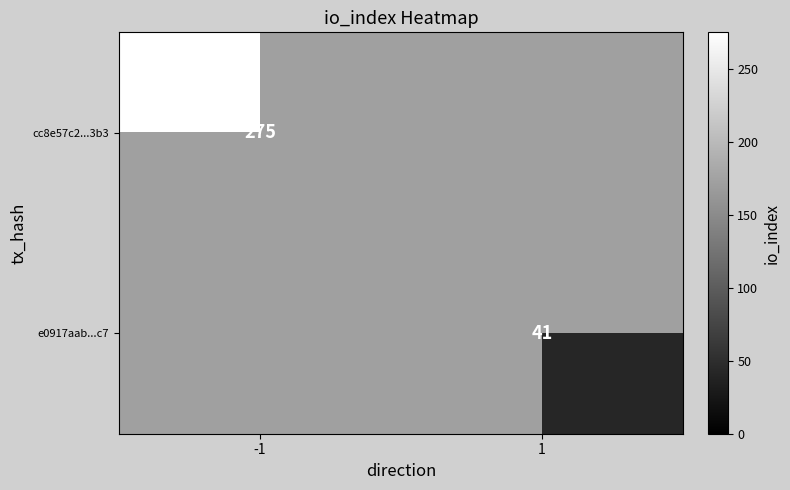

True or false: cc8e57c2...3b3 has a value of 419 at -1.

False